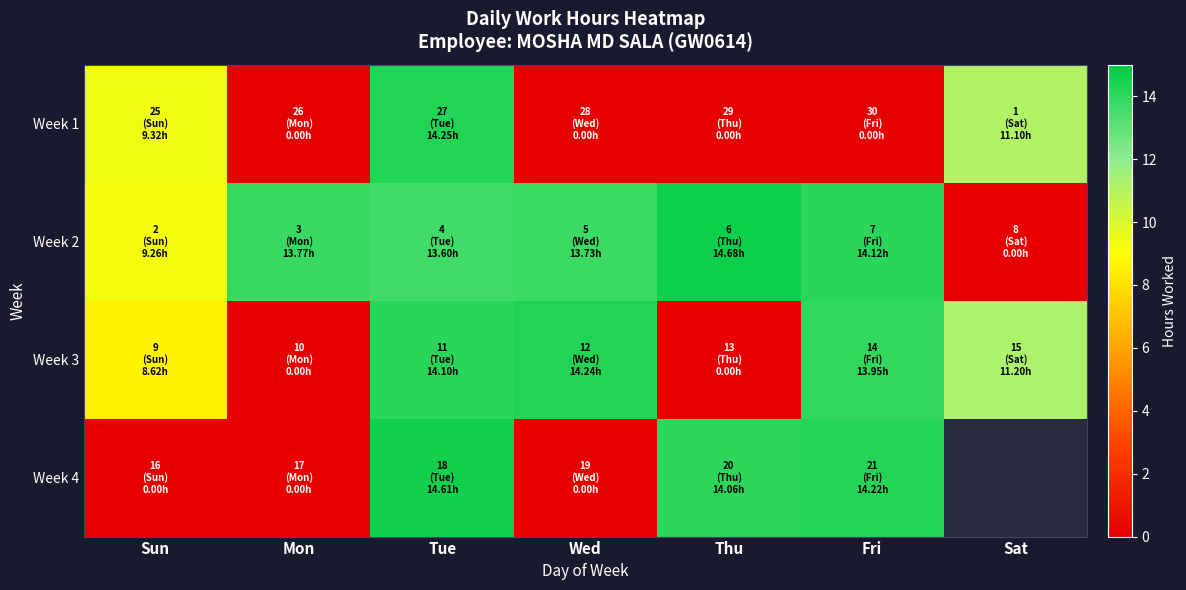

How many categories are shown in the chart?

7